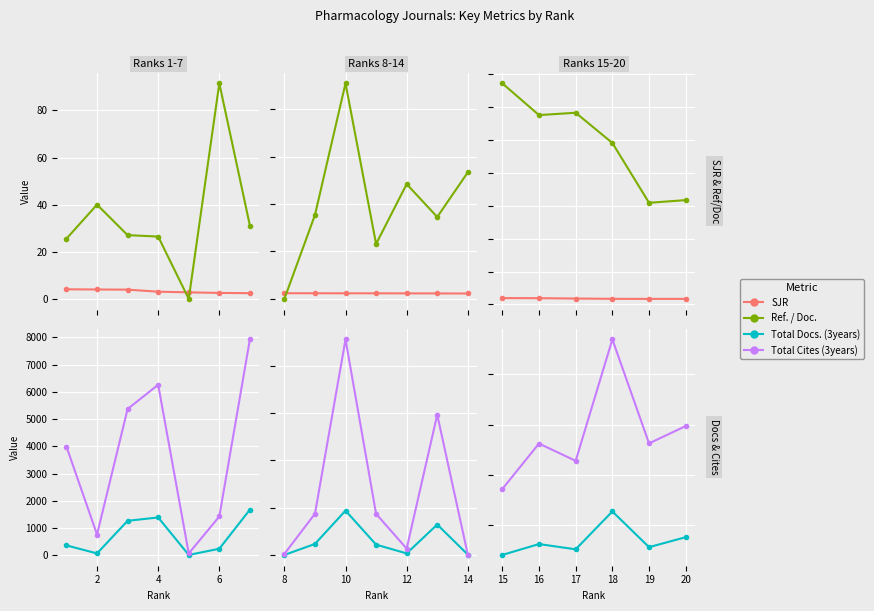

What is the minimum value for SJR?

1.7